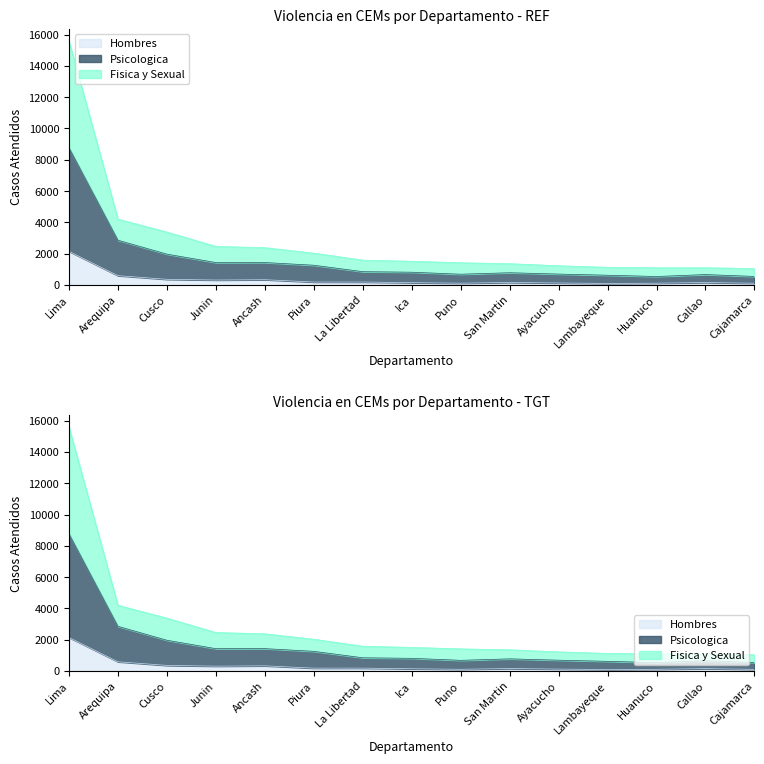

Is the value of Total at Ica greater than the value of Hombres at La Libertad?

Yes